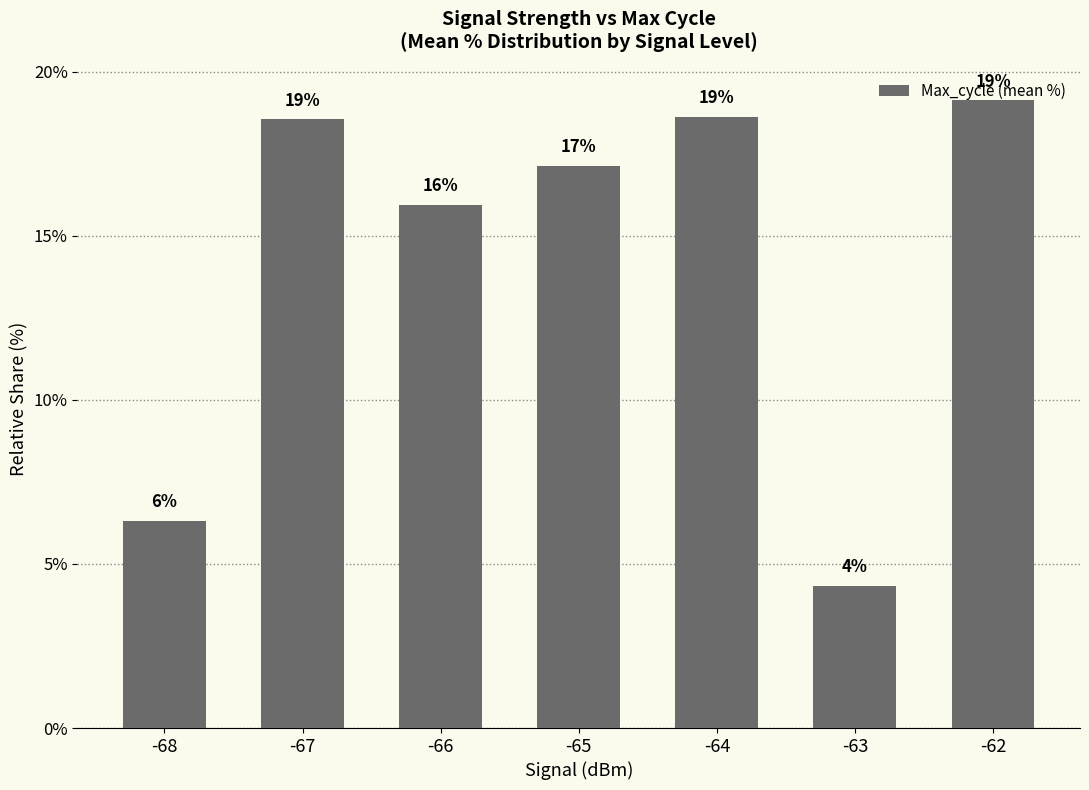

Does the chart contain any negative values?

No